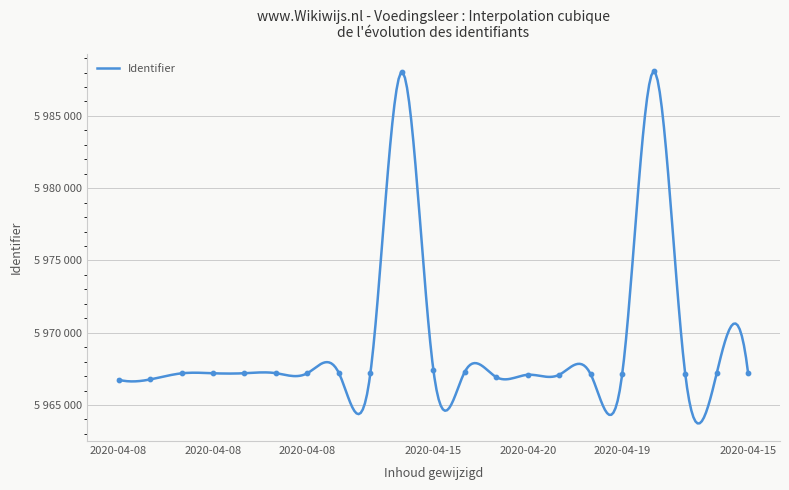

What is the change in value from 2020-04-19 20:17 to 2020-04-08 19:56?

+5